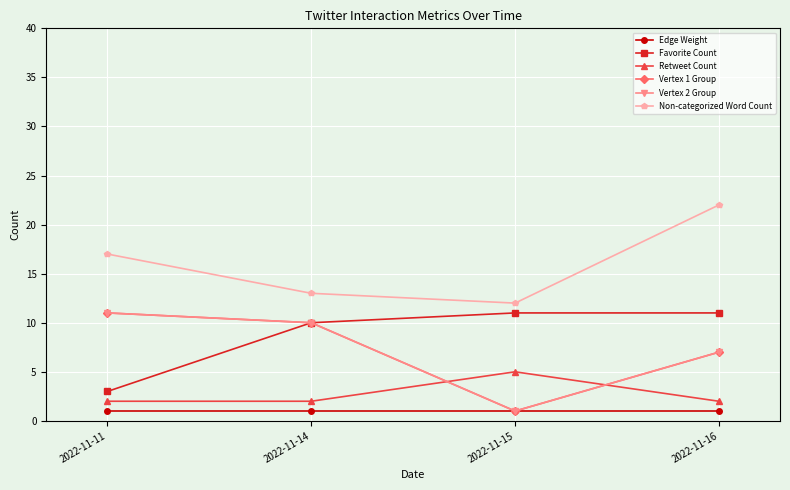

Does the chart have visible grid lines?

Yes